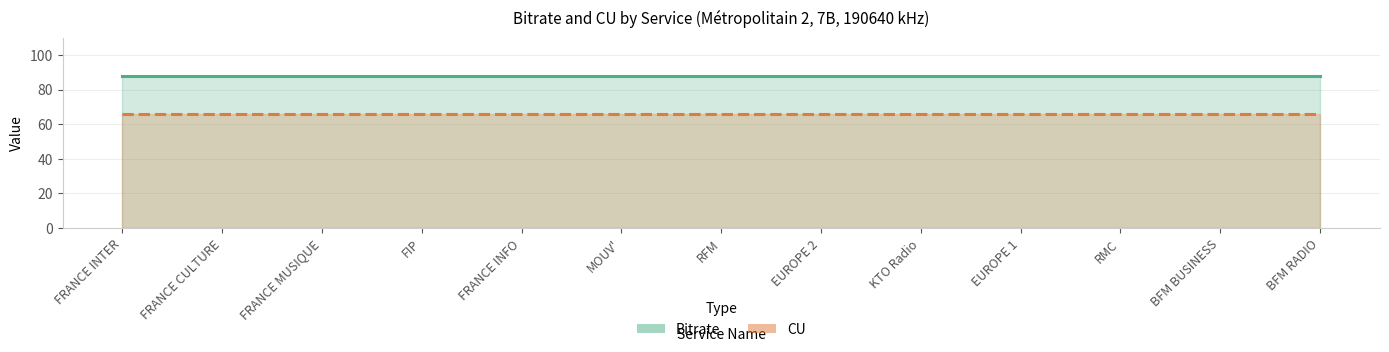

What is the label of the 13th point from the left?

BFM RADIO